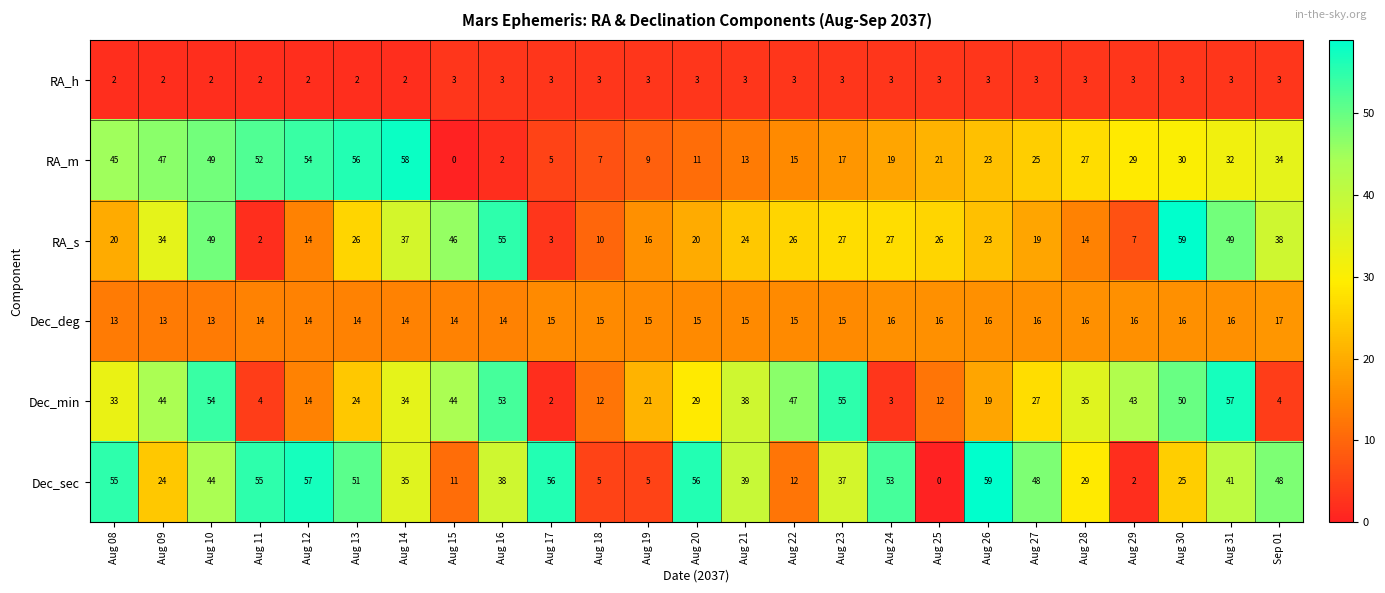

The value of RA_h at Aug 28 is 3. True or false?

True